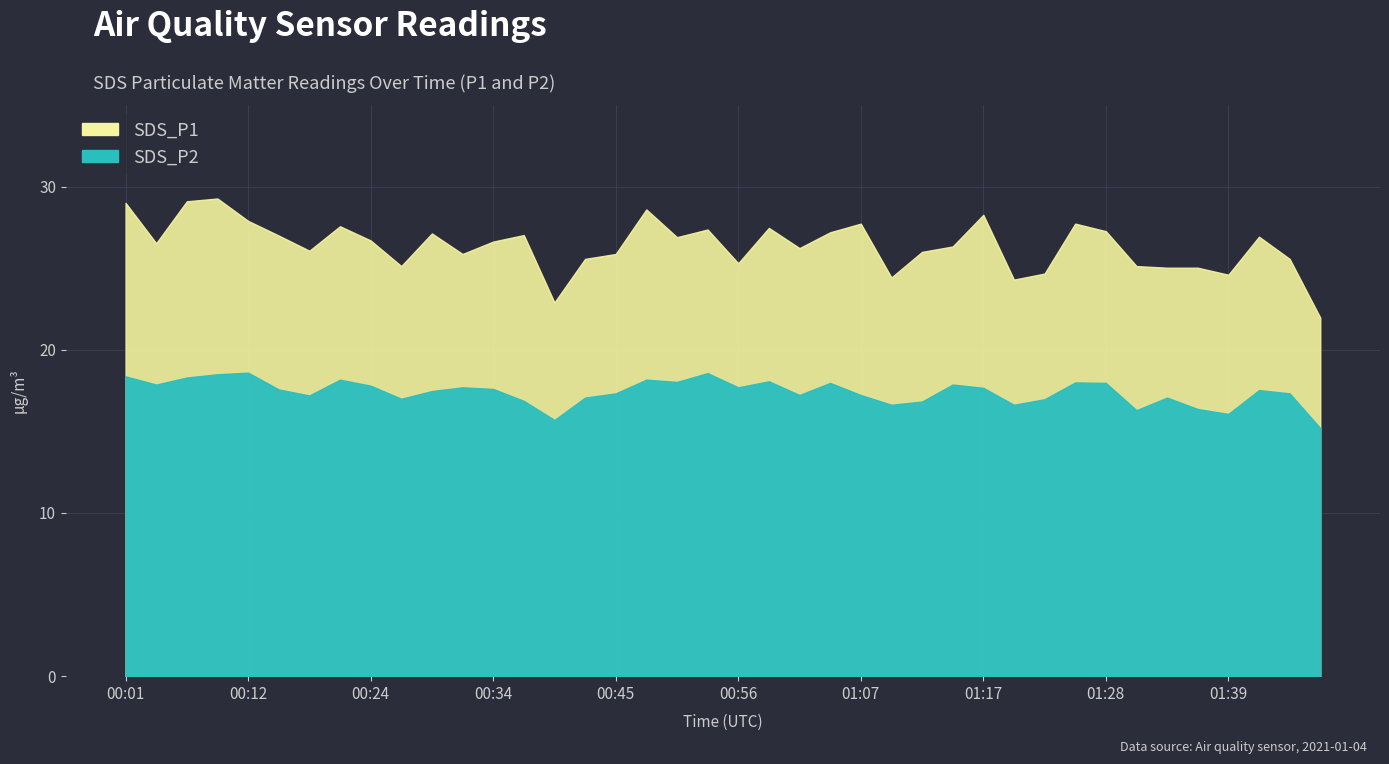

True or false: SDS_P2 and SDS_P1 cross at least once.

False